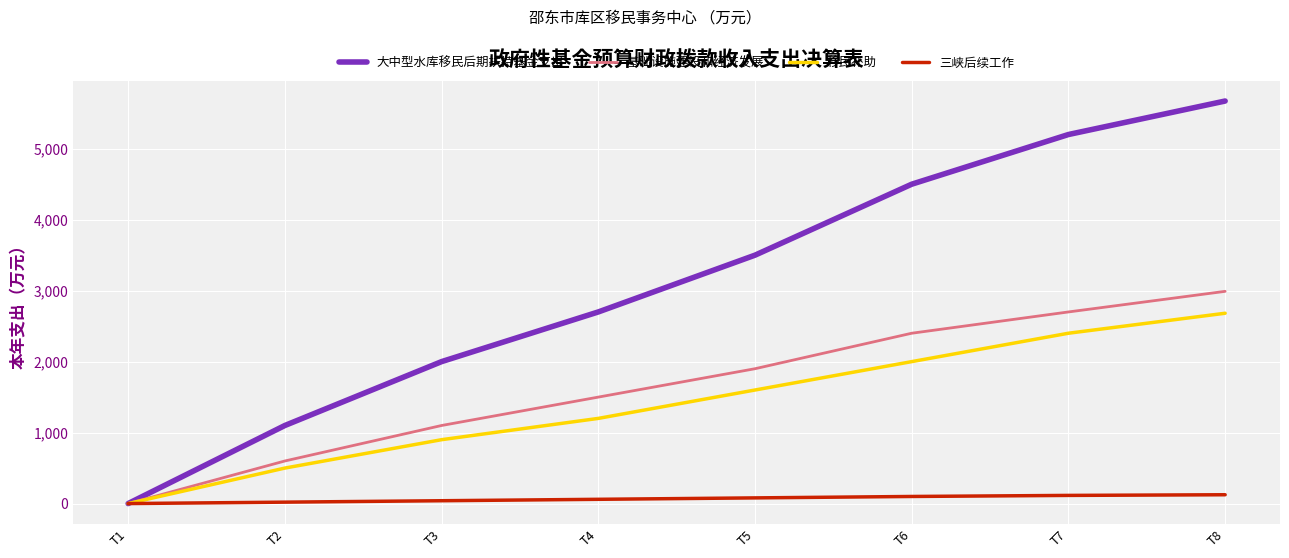

At how many categories does at least one series exceed 2728?

4